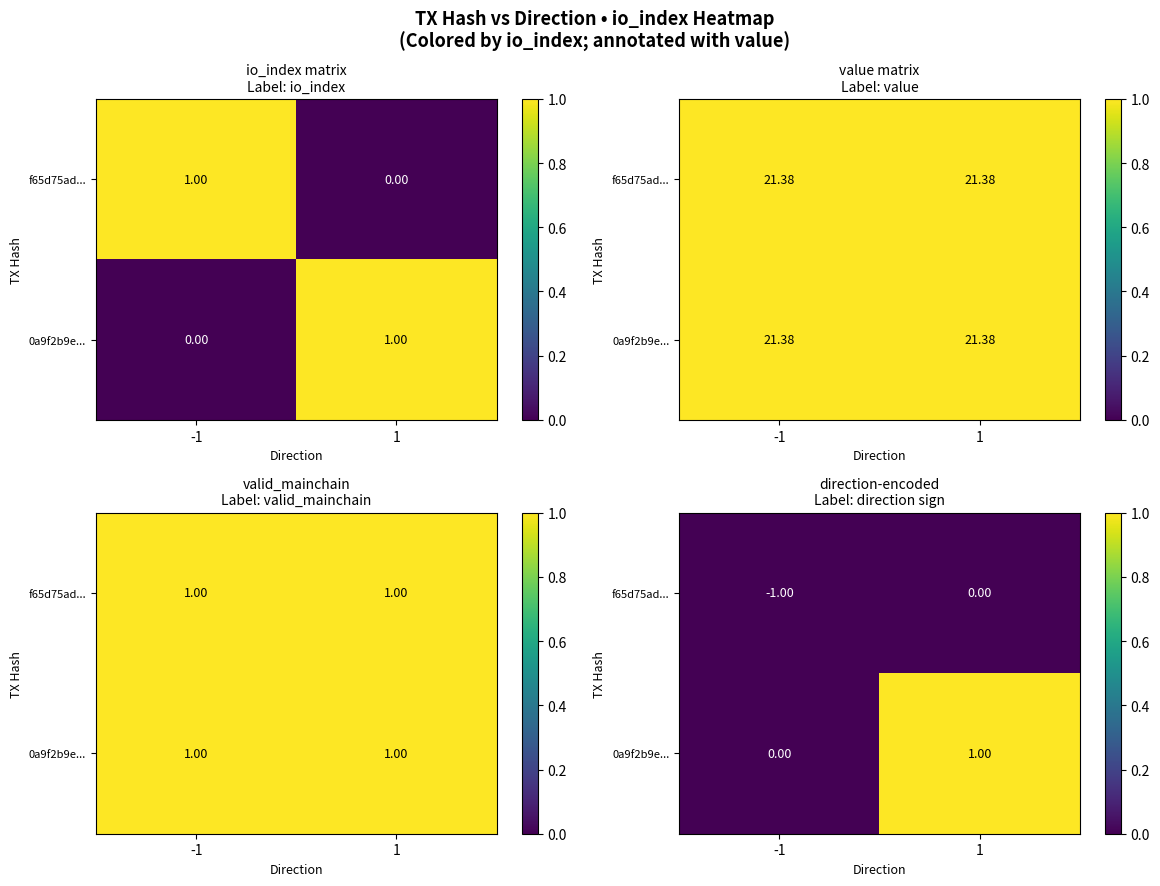

What is the sum of all 0a9f2b9e... values?

1